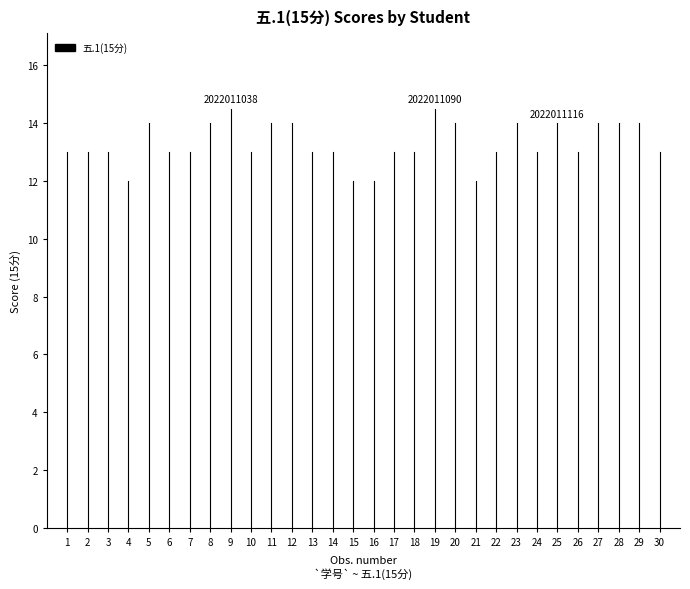

Is this an area chart (filled region under the line)?

No